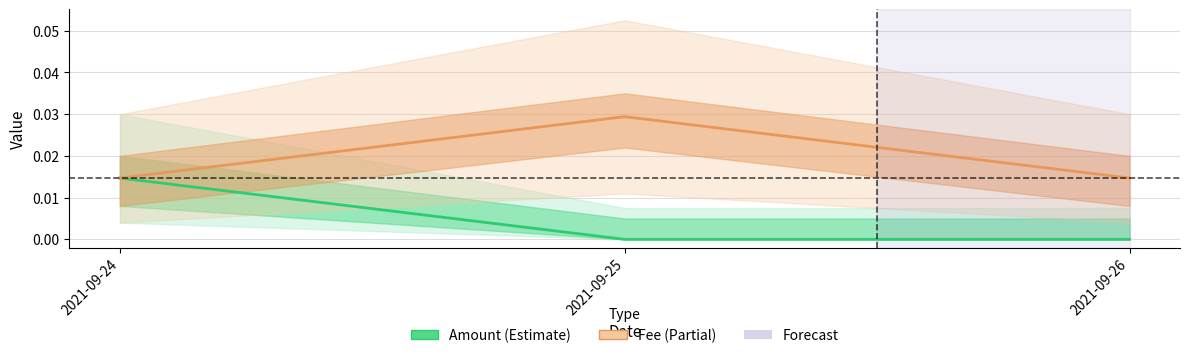

At which category is the sum across all series the highest?

2021-09-24